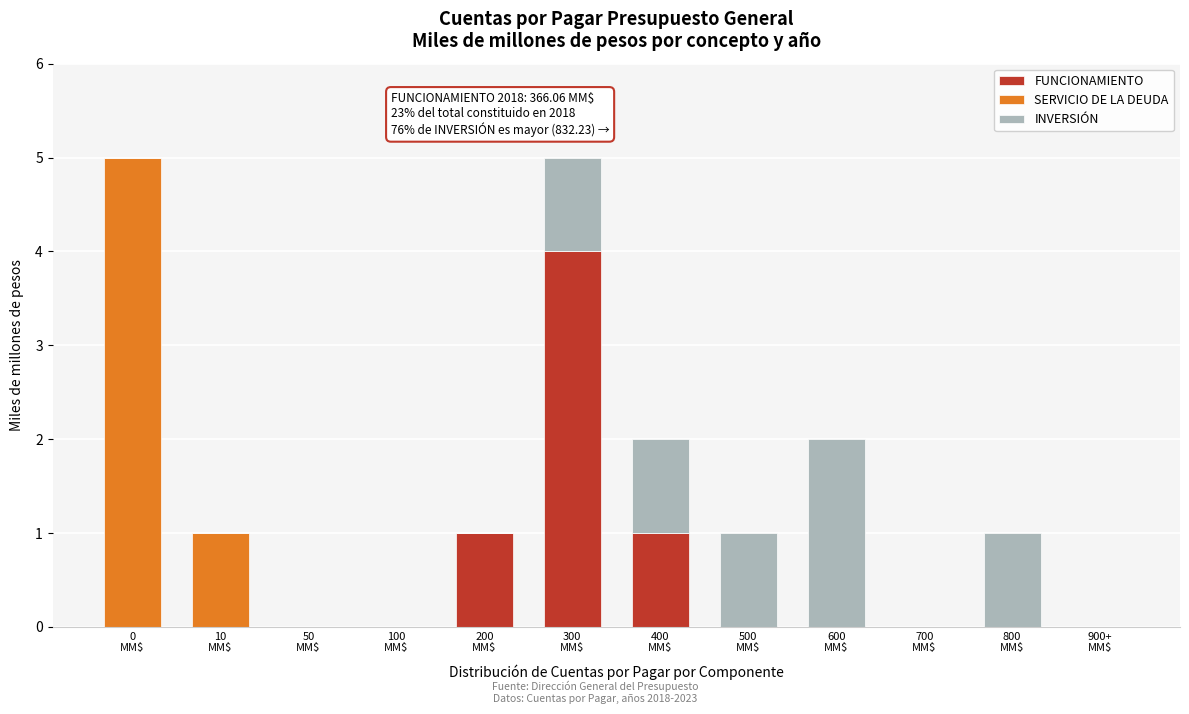

What is the highest value of the FUNCIONAMIENTO series?

4